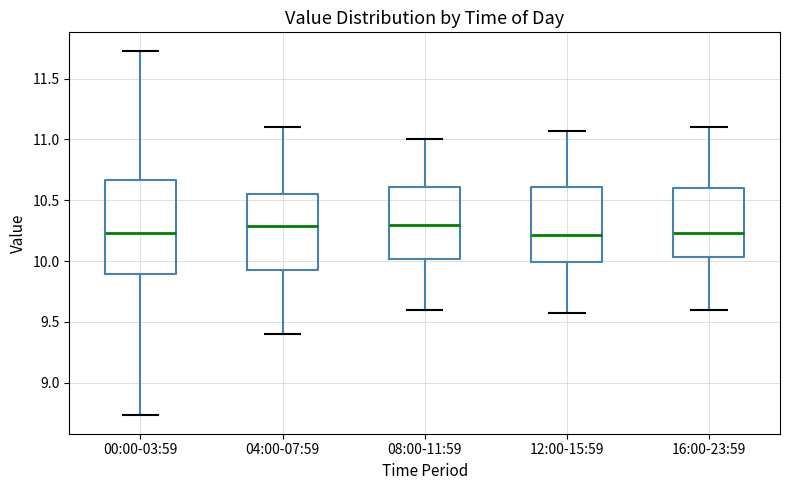

Reading left to right, read every box against the y-axis: the position of its median line, the range the box covers, and the ends of its whiskers. The values are not printed on the chart, so give them approximately, as read against the axis.

00:00-03:59: median 10.25, box 9.90 to 10.65, whiskers 8.75 to 11.75
04:00-07:59: median 10.30, box 9.95 to 10.55, whiskers 9.40 to 11.10
08:00-11:59: median 10.30, box 10.00 to 10.60, whiskers 9.60 to 11.00
12:00-15:59: median 10.20, box 10.00 to 10.60, whiskers 9.55 to 11.05
16:00-23:59: median 10.25, box 10.05 to 10.60, whiskers 9.60 to 11.10